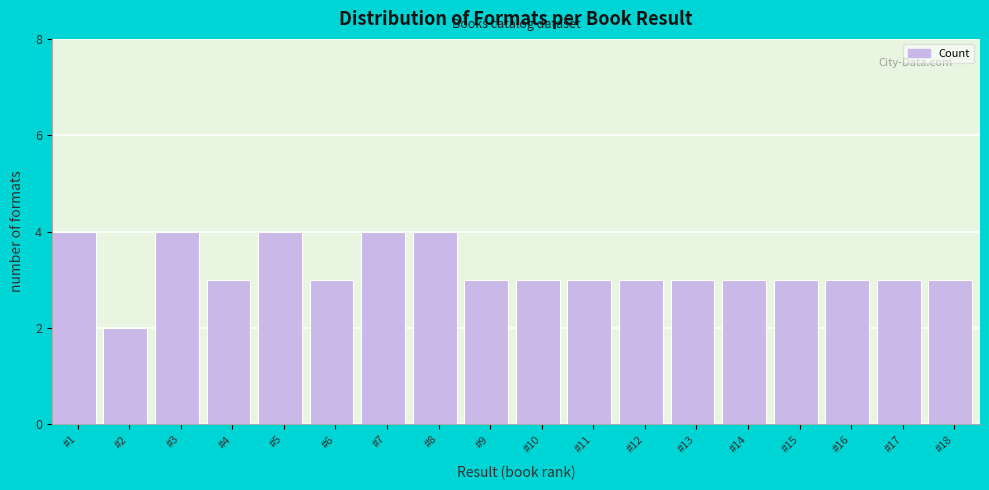

Reading right to left, transcribe all the data shown in this chart.

#18=3	#17=3	#16=3	#15=3	#14=3	#13=3	#12=3	#11=3	#10=3	#9=3	#8=4	#7=4	#6=3	#5=4	#4=3	#3=4	#2=2	#1=4